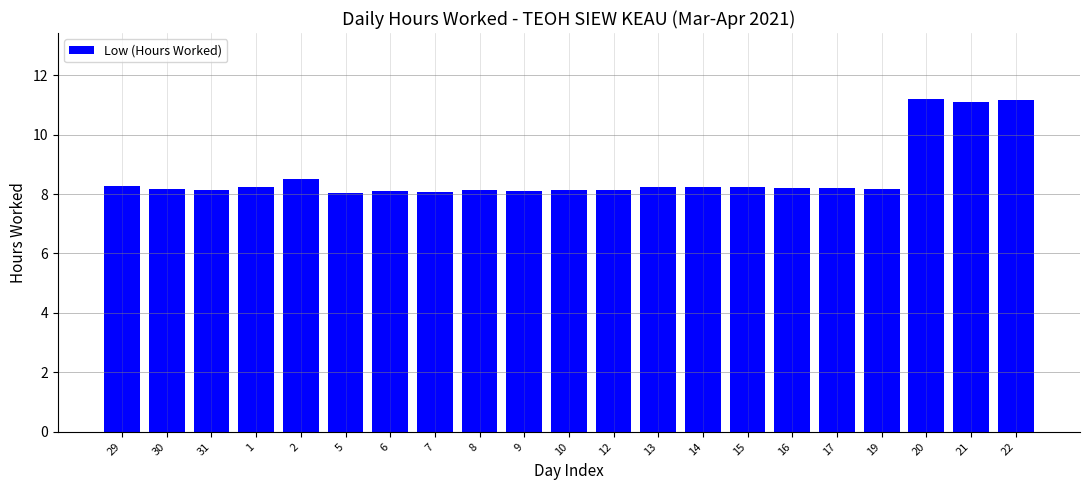

What is the change in value from 31 to 21?

+2.9